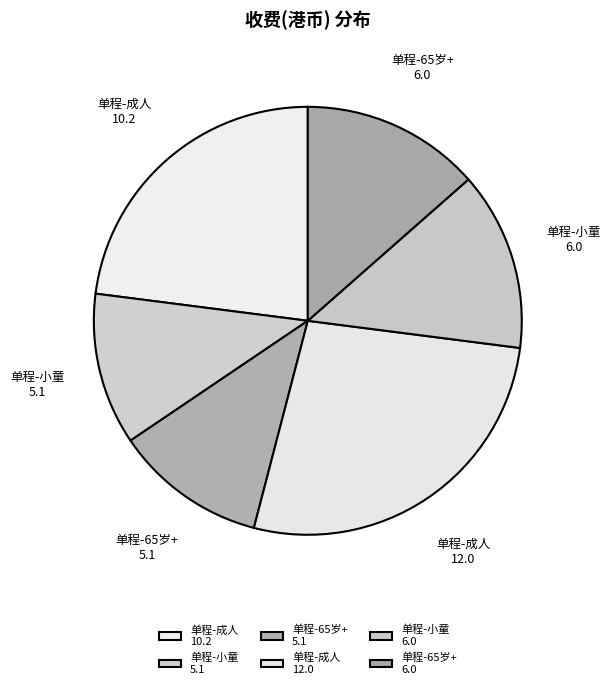

Do 单程-65岁+ 5.1 and 单程-小童 5.1 together represent more than half of the pie?

No